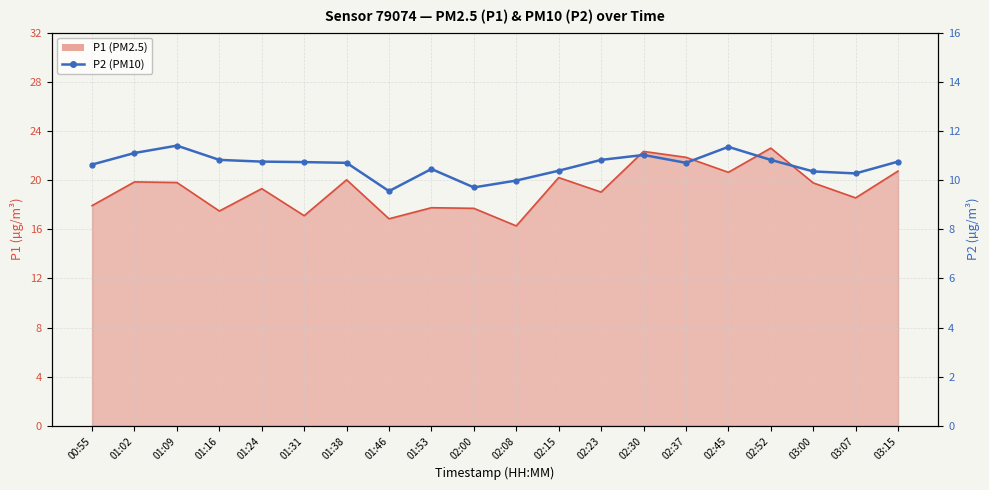

True or false: P2 (PM10) and P1 (PM2.5) line intersect in this chart.

False